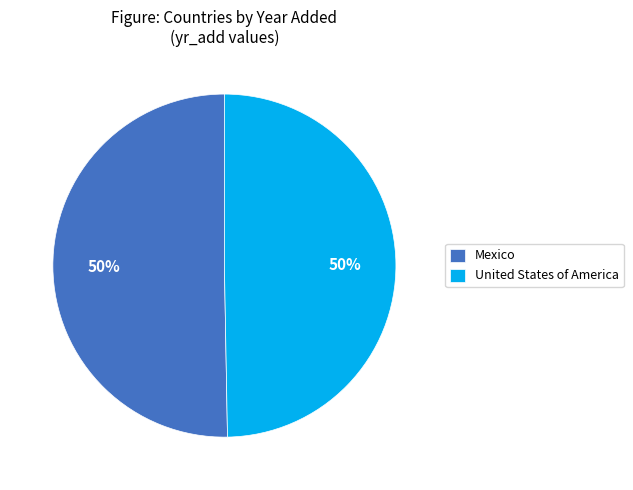

To the nearest percent, what is the average slice percentage?

50%